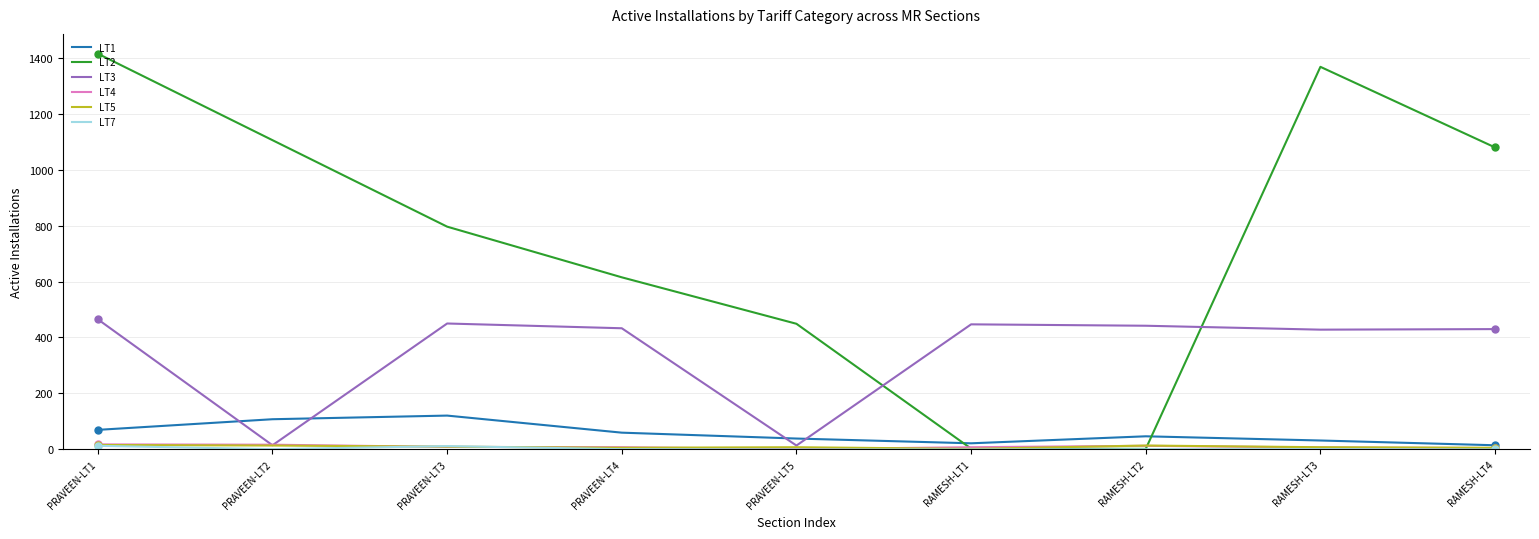

Is the value of LT4 at PRAVEEN-LT3 greater than the value of LT2 at PRAVEEN-LT5?

No